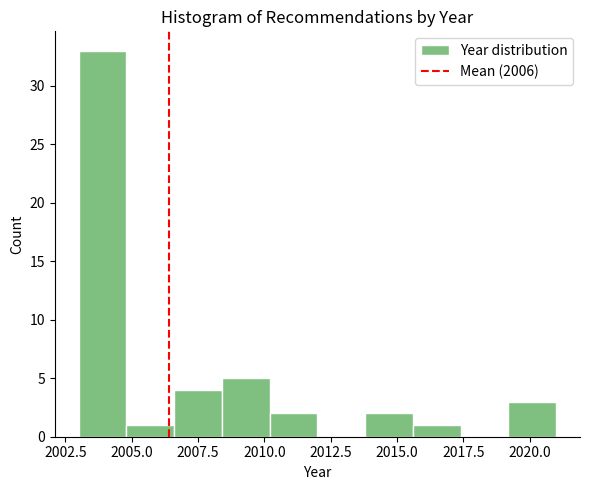

Read against the x-axis, roughly where is the centre of the tallest bar?

2004.0